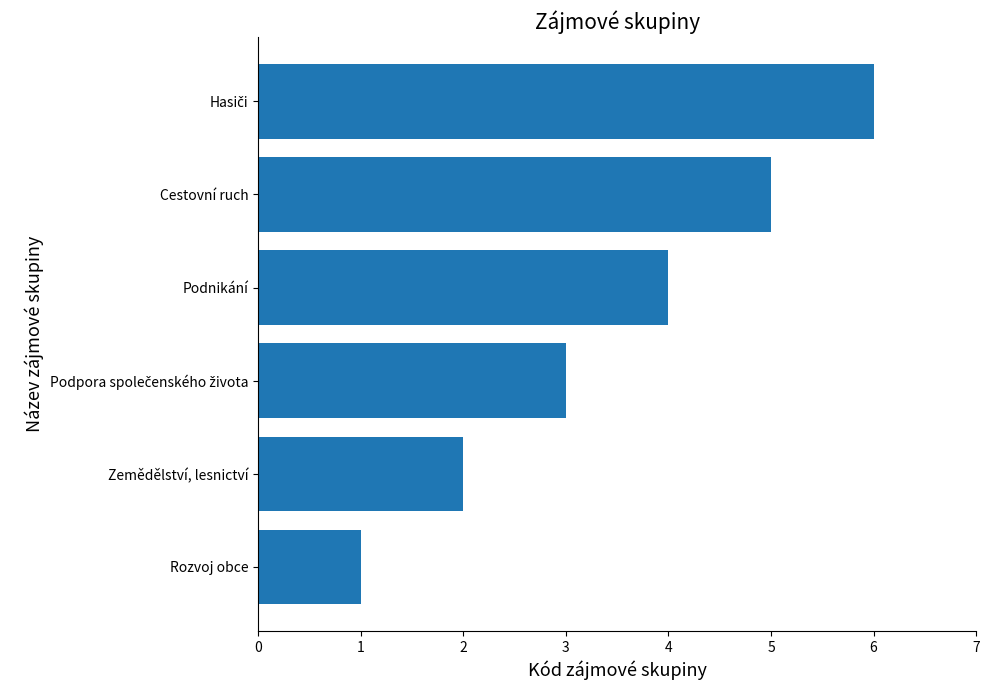

True or false: the data shows 2 at Zemědělství, lesnictví.

True